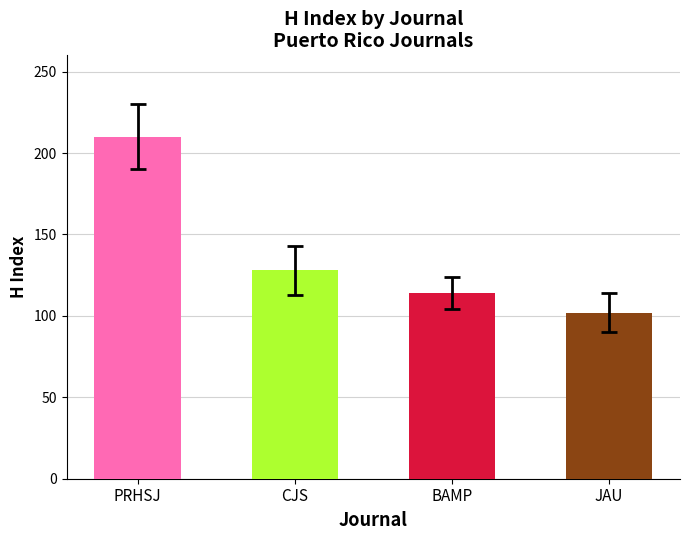

What is the label of the 2nd bar from the right?

BAMP